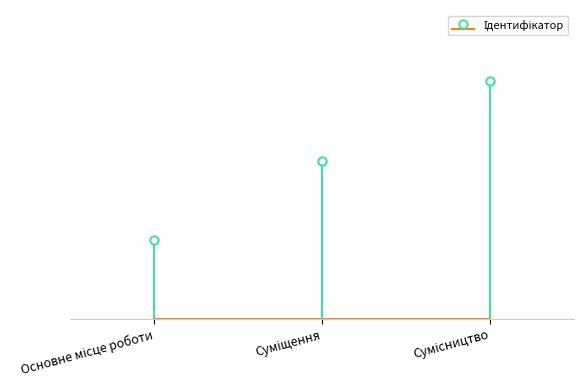

What is the greatest value displayed?

3